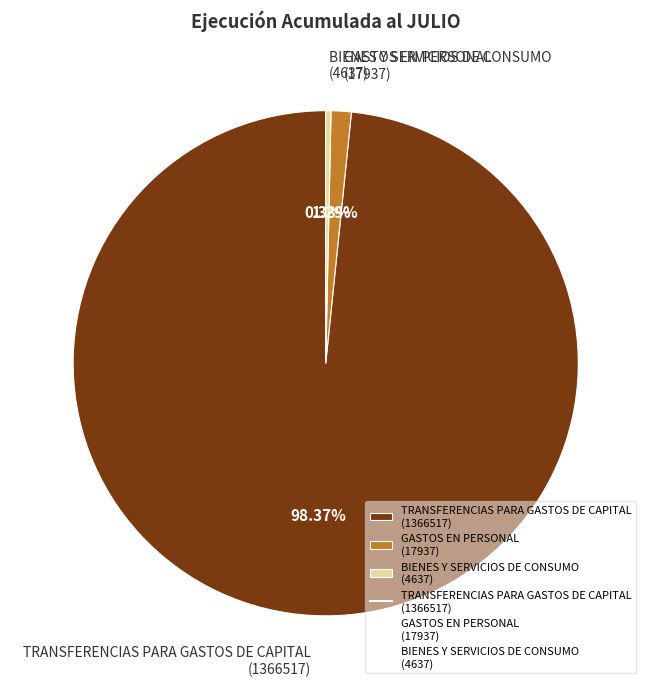

Rank the categories by value from lowest to highest.

BIENES Y SERVICIOS DE CONSUMO (4637), GASTOS EN PERSONAL (17937), TRANSFERENCIAS PARA GASTOS DE CAPITAL (1366517)